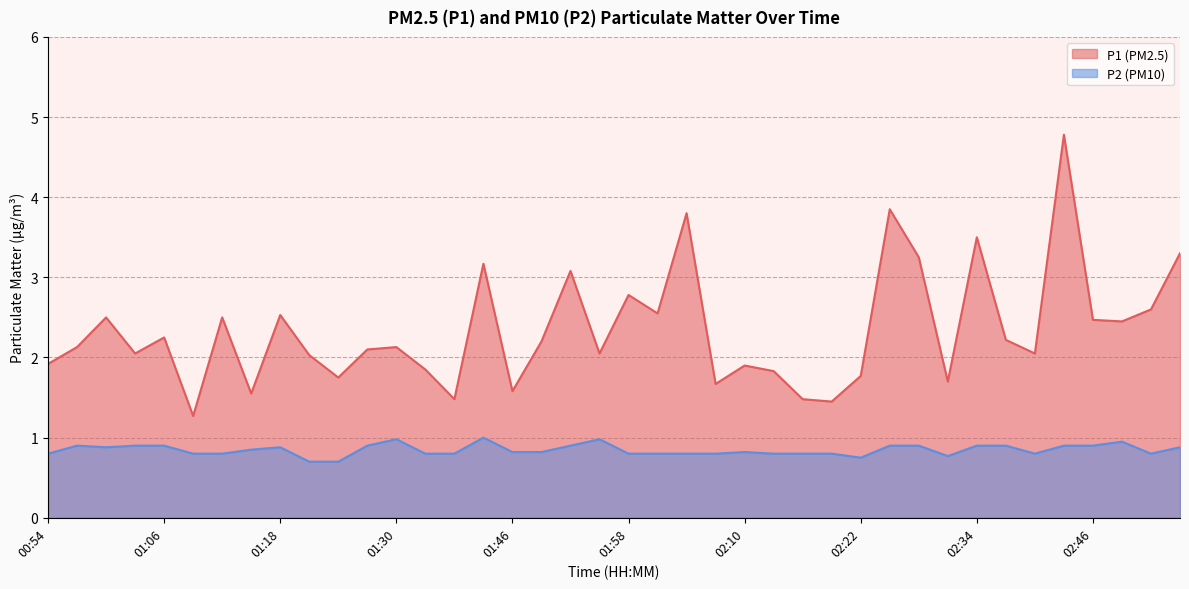

How many categories are shown in the chart?

40